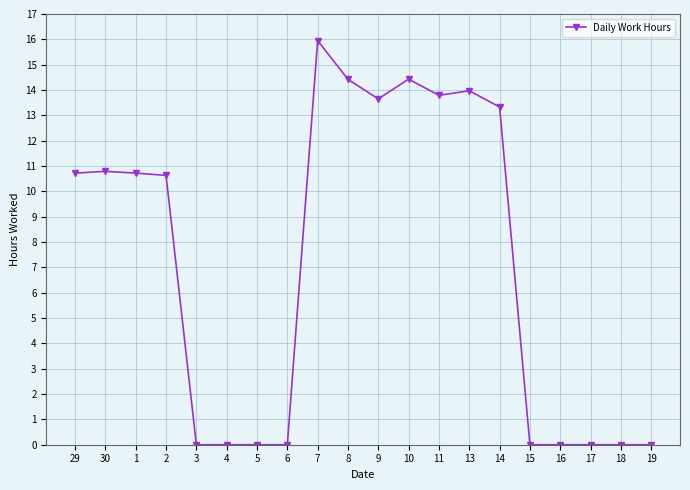

The value at 16 is -9.2. True or false?

False